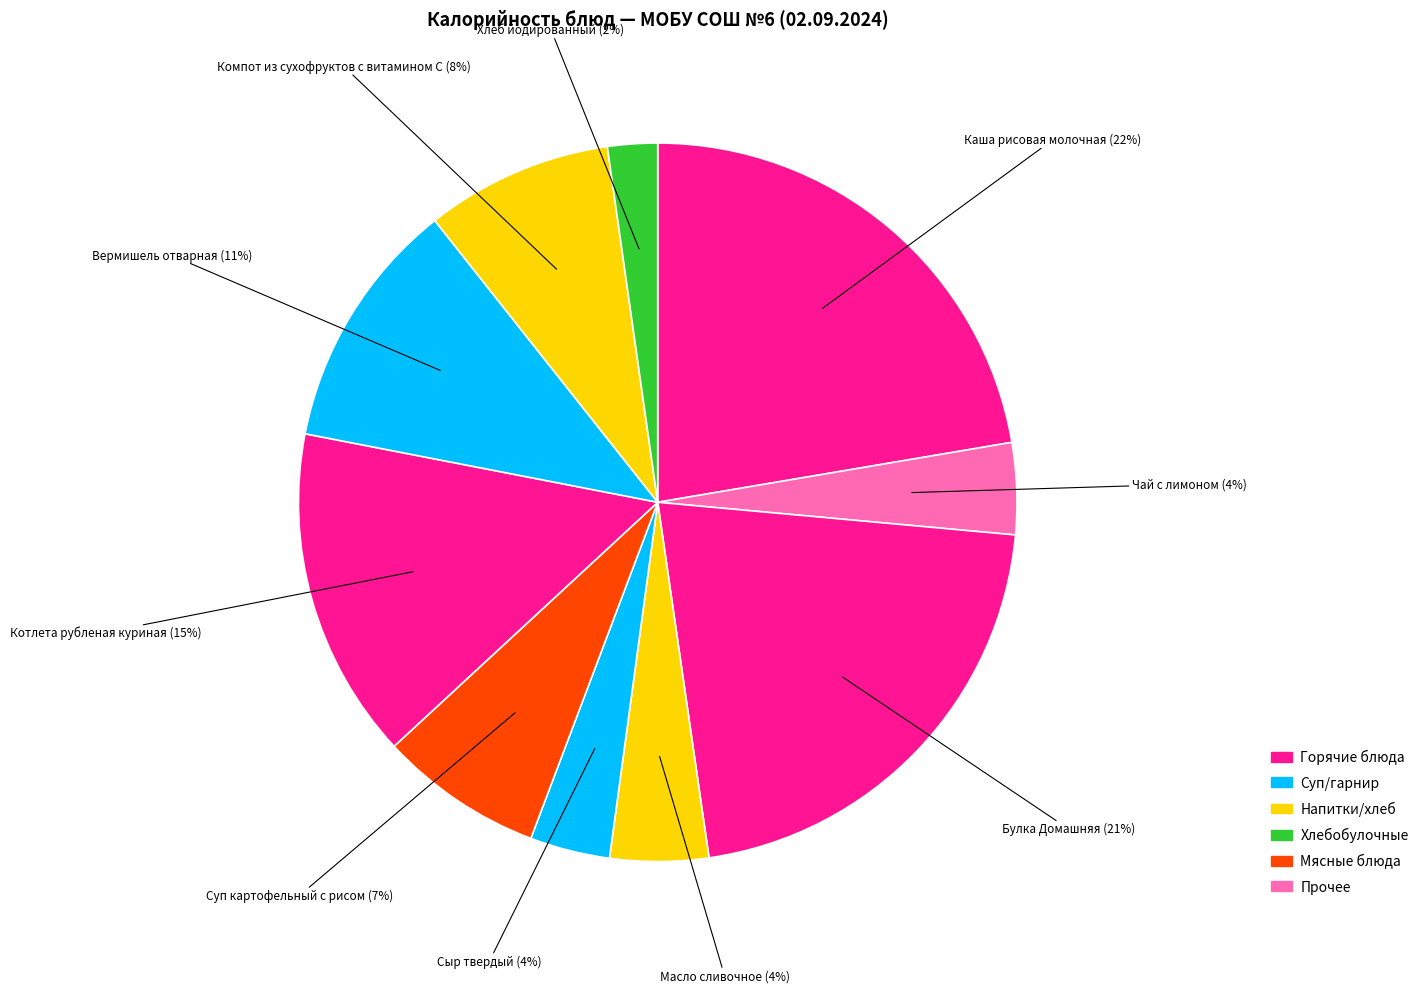

To the nearest percent, what percentage of the pie is Вермишель отварная?

11%